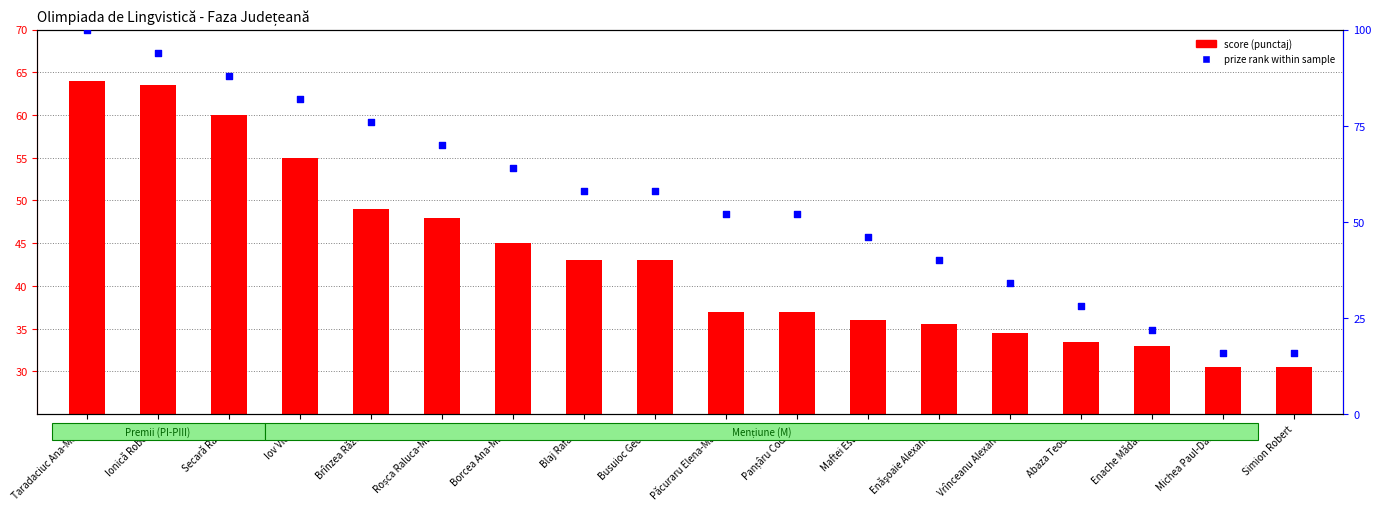

Which series contains the highest Y value?

prize rank within sample